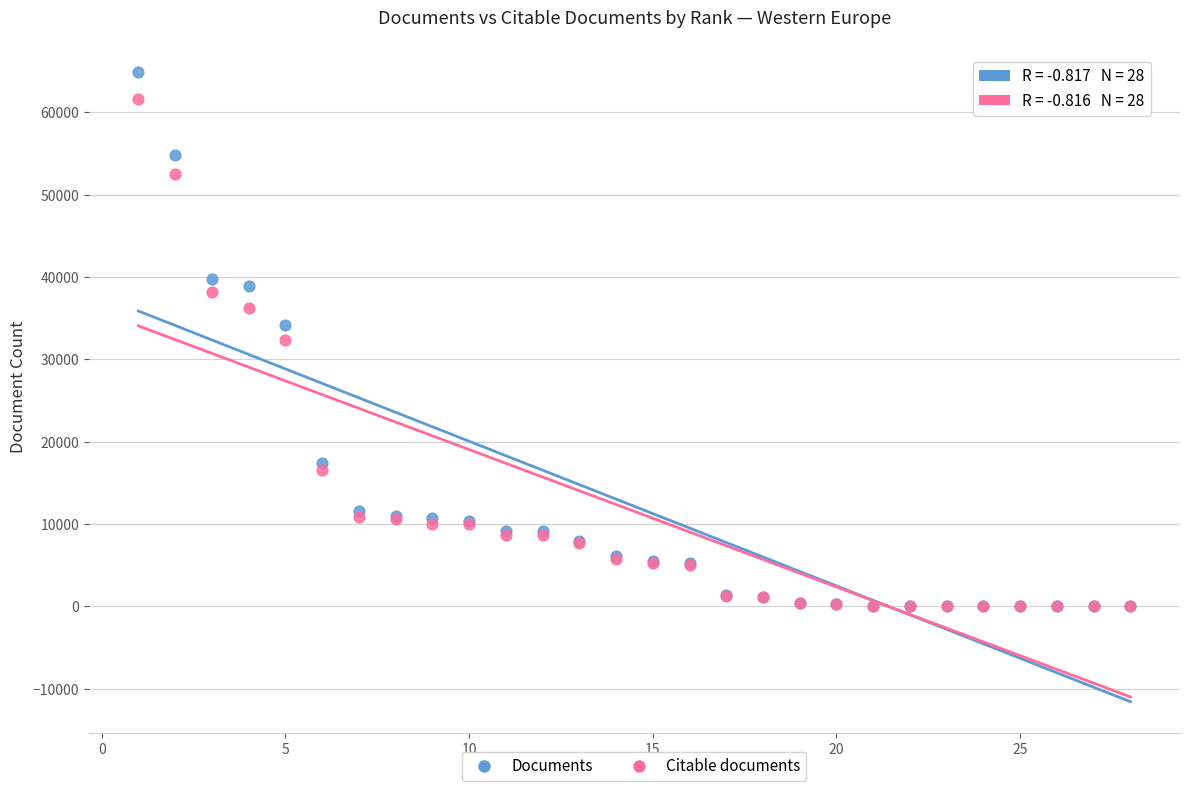

In the Citable documents series, what Y value is closest to 30808?

32298